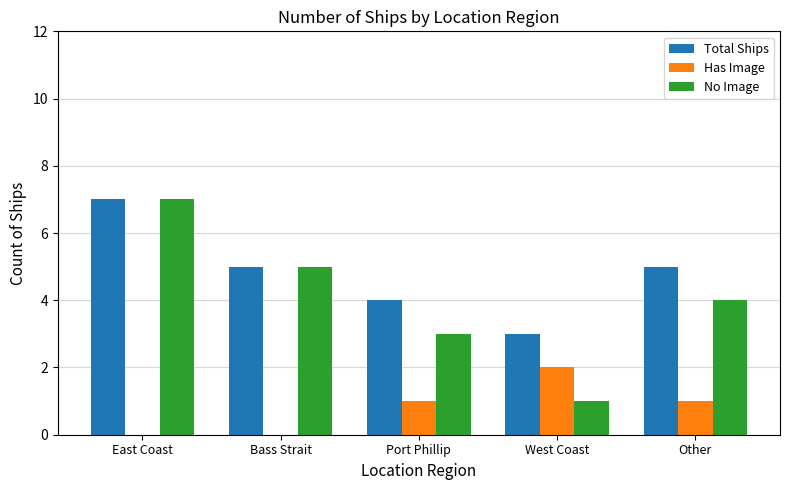

What value does the No Image series have at Port Phillip?

3